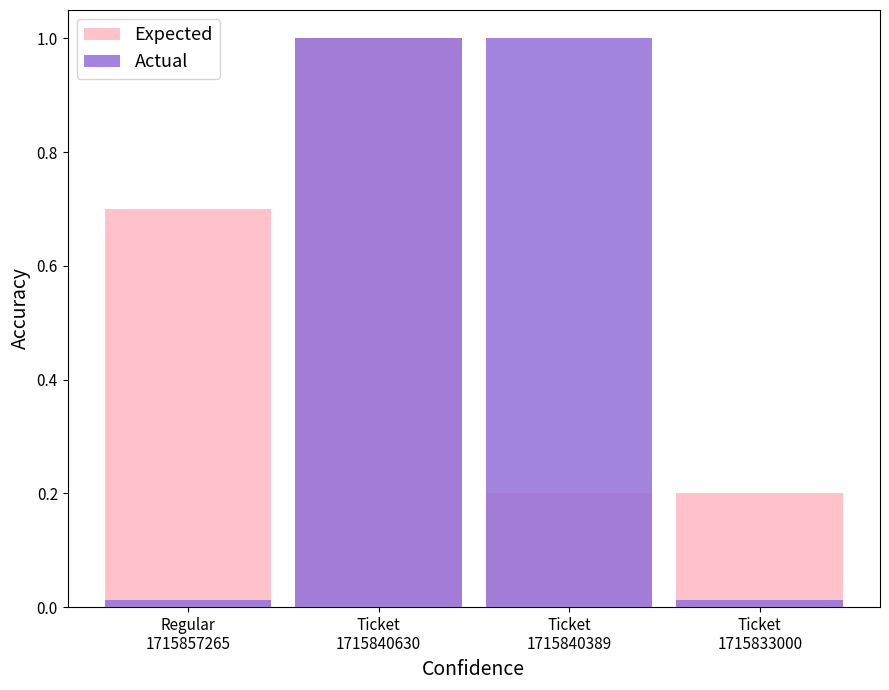

What is the sum of all Expected values?

2.1